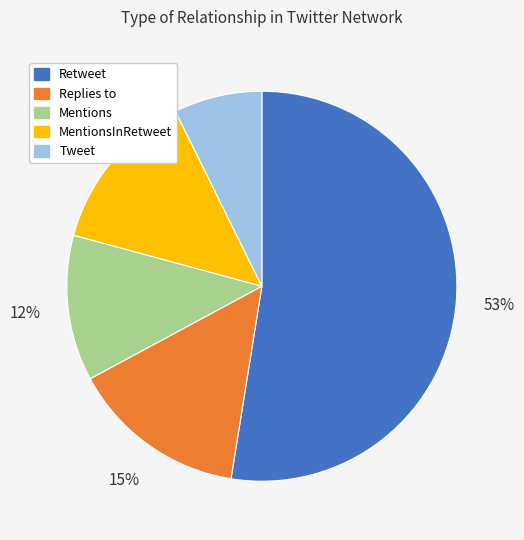

To the nearest percent, what is the average slice percentage?

20%